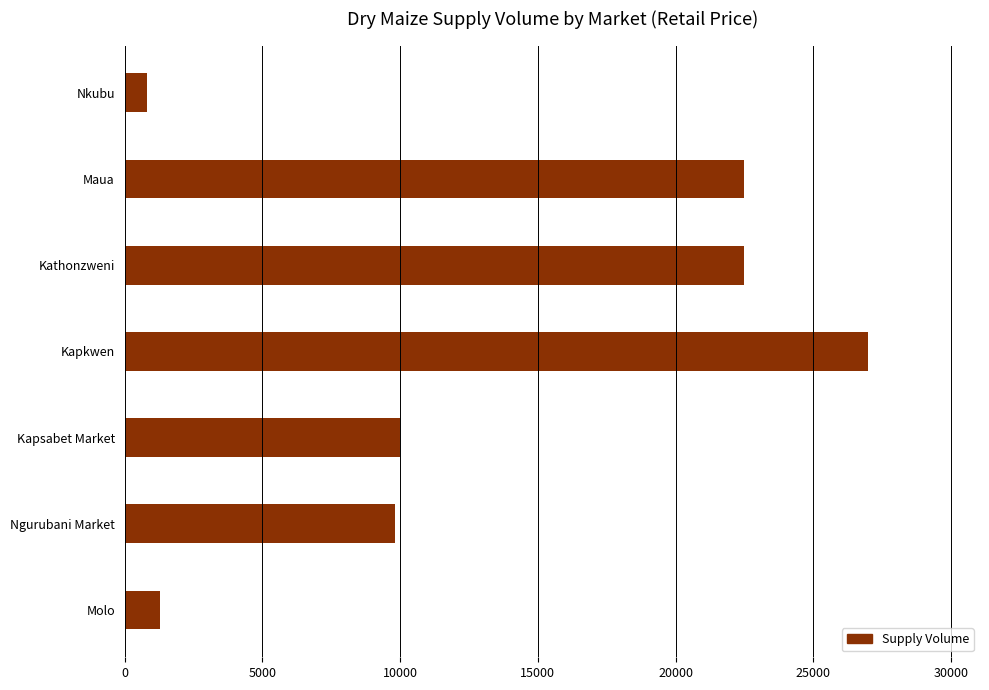

What is the smallest value displayed?

810